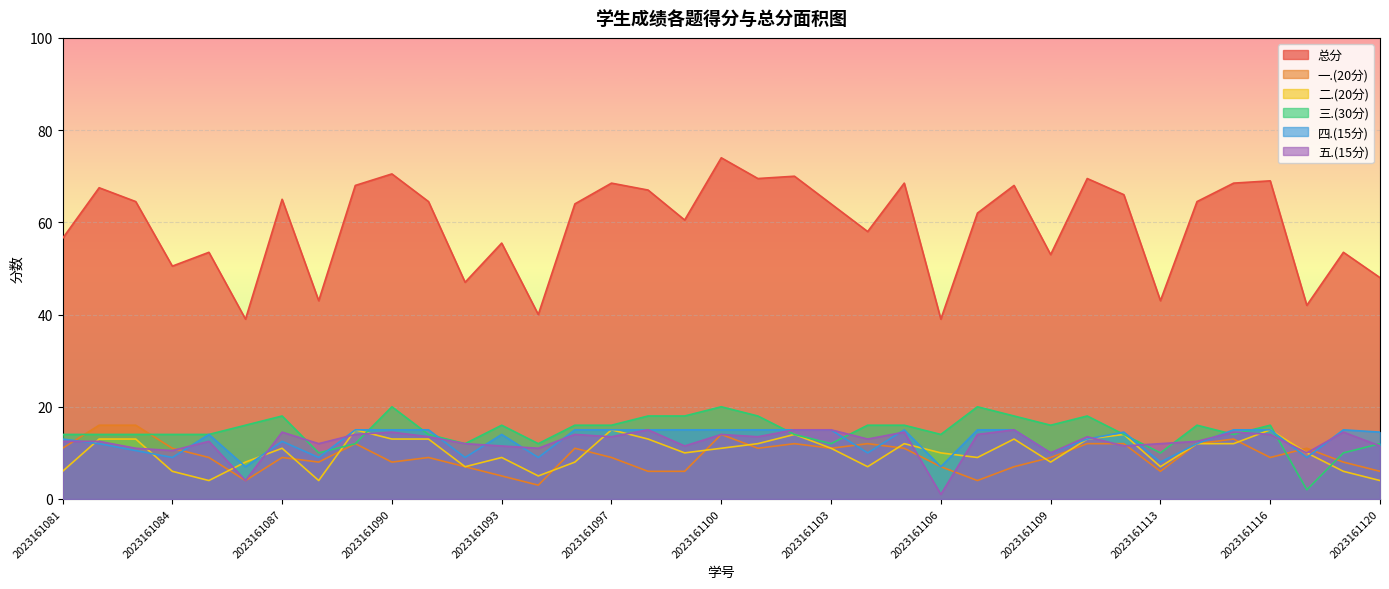

What is the difference between the second highest and second lowest values in the 三.(30分) series?

10.0